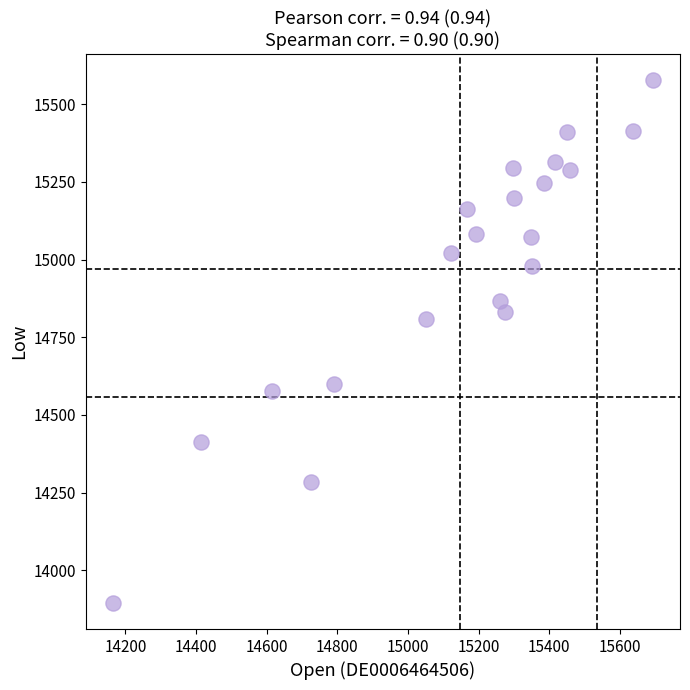

What Y value in the scatter plot is closest to 14736?

14808